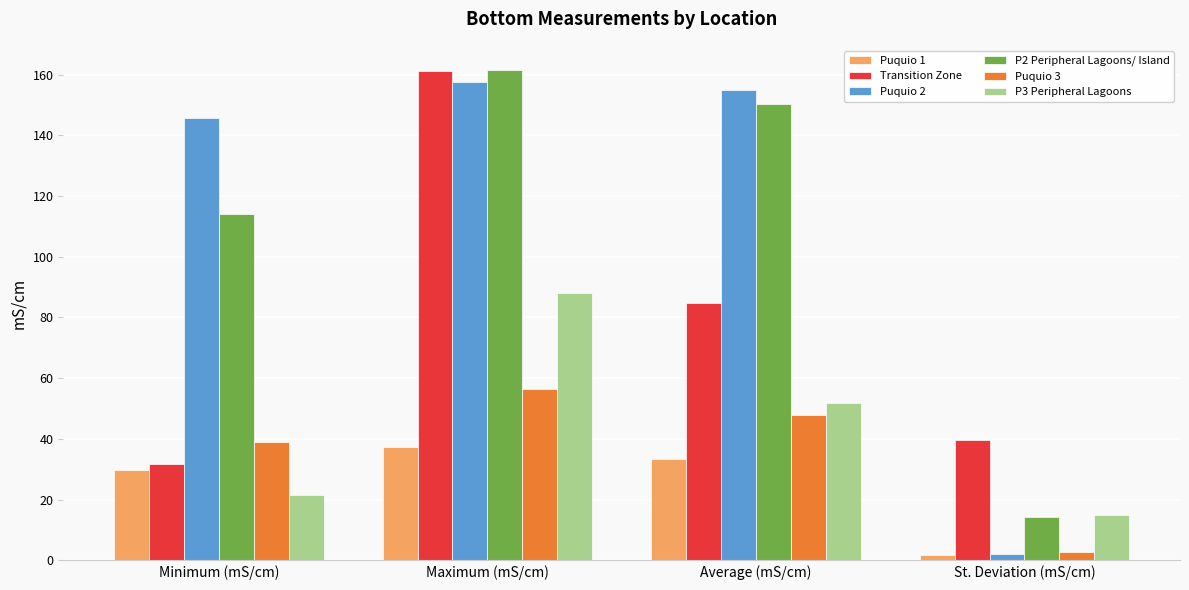

What are all the series names shown in the legend?

Puquio 1, Transition Zone, Puquio 2, P2 Peripheral Lagoons/ Island, Puquio 3, P3 Peripheral Lagoons